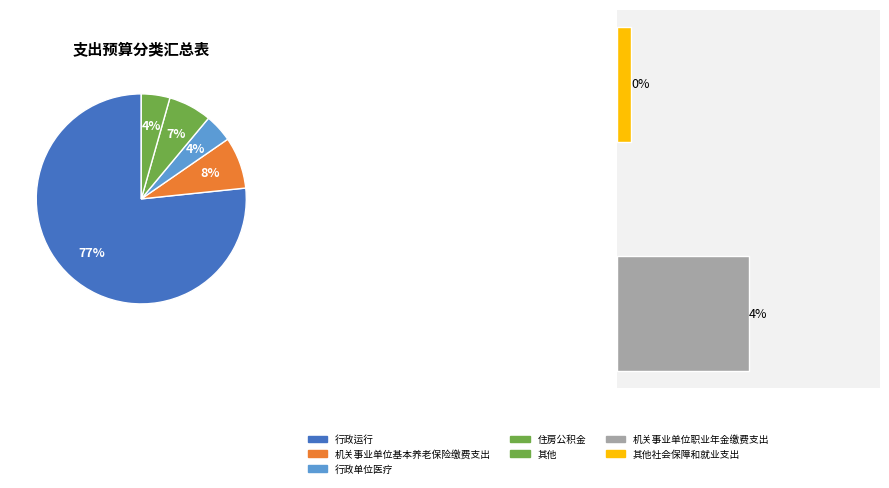

Is the sum of 机关事业单位职业年金缴费支出 and 行政单位医疗 greater than half?

No